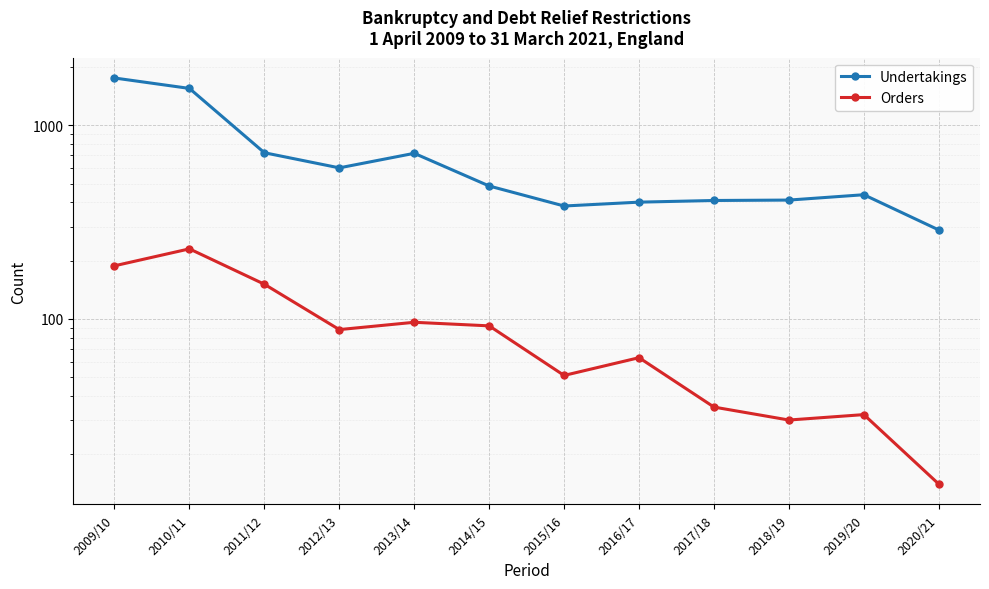

What position from the right is 2012/13?

9